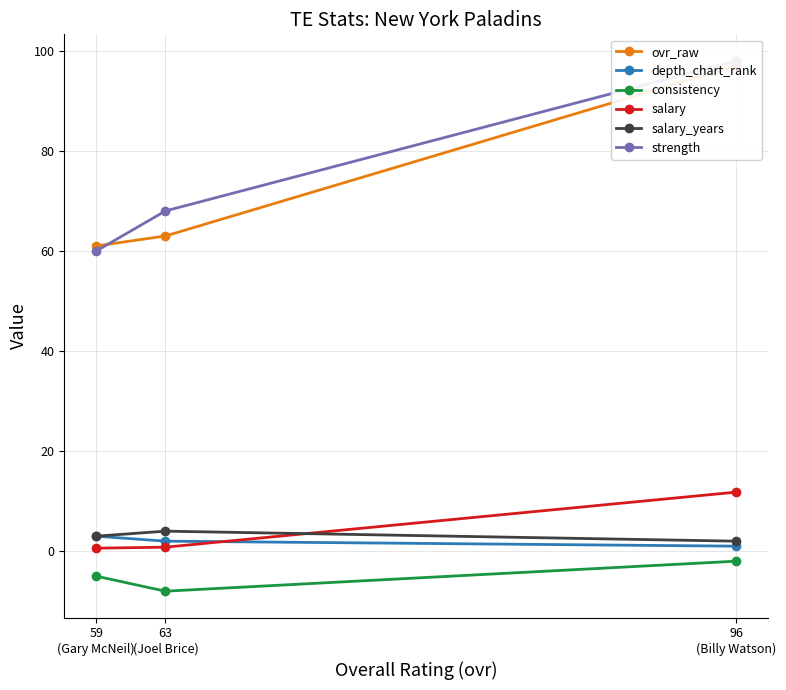

True or false: depth_chart_rank has a value of 1.0 at 96
(Billy Watson).

True